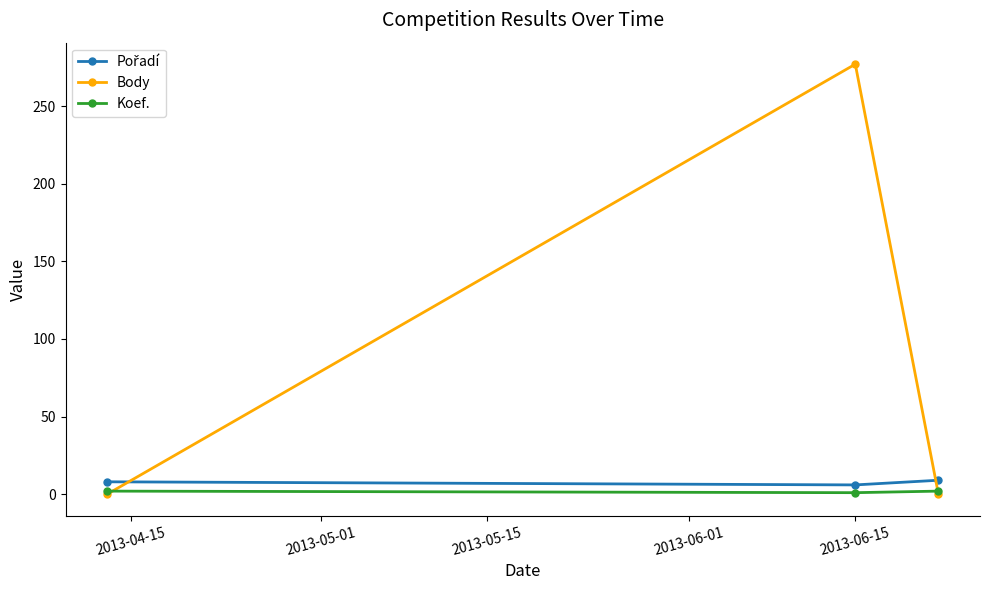

What is the maximum value shown in the chart?

277